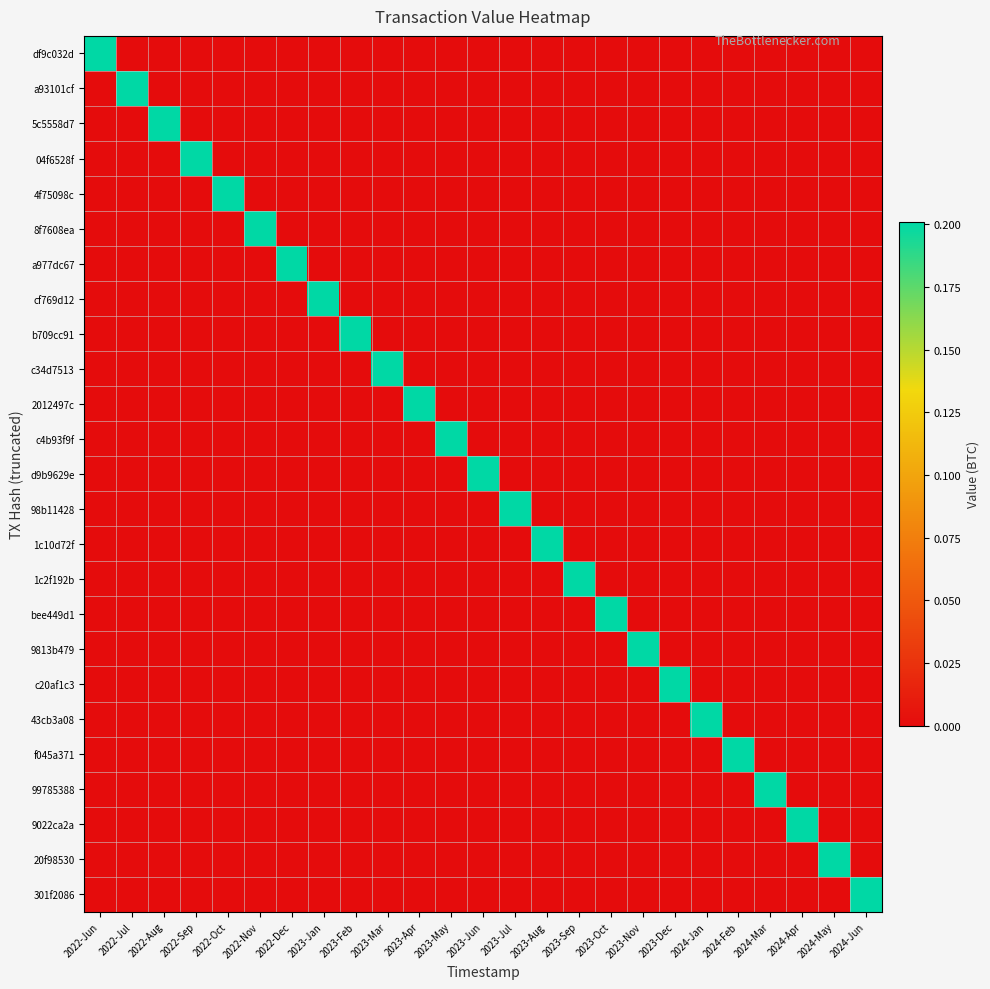

Reading right to left, extract all data points from this chart.

df9c032d: 2024-Jun=0.0	2024-May=0.0	2024-Apr=0.0	2024-Mar=0.0	2024-Feb=0.0	2024-Jan=0.0	2023-Dec=0.0	2023-Nov=0.0	2023-Oct=0.0	2023-Sep=0.0	2023-Aug=0.0	2023-Jul=0.0	2023-Jun=0.0	2023-May=0.0	2023-Apr=0.0	2023-Mar=0.0	2023-Feb=0.0	2023-Jan=0.0	2022-Dec=0.0	2022-Nov=0.0	2022-Oct=0.0	2022-Sep=0.0	2022-Aug=0.0	2022-Jul=0.0	2022-Jun=0.2
a93101cf: 2024-Jun=0.0	2024-May=0.0	2024-Apr=0.0	2024-Mar=0.0	2024-Feb=0.0	2024-Jan=0.0	2023-Dec=0.0	2023-Nov=0.0	2023-Oct=0.0	2023-Sep=0.0	2023-Aug=0.0	2023-Jul=0.0	2023-Jun=0.0	2023-May=0.0	2023-Apr=0.0	2023-Mar=0.0	2023-Feb=0.0	2023-Jan=0.0	2022-Dec=0.0	2022-Nov=0.0	2022-Oct=0.0	2022-Sep=0.0	2022-Aug=0.0	2022-Jul=0.2	2022-Jun=0.0
5c5558d7: 2024-Jun=0.0	2024-May=0.0	2024-Apr=0.0	2024-Mar=0.0	2024-Feb=0.0	2024-Jan=0.0	2023-Dec=0.0	2023-Nov=0.0	2023-Oct=0.0	2023-Sep=0.0	2023-Aug=0.0	2023-Jul=0.0	2023-Jun=0.0	2023-May=0.0	2023-Apr=0.0	2023-Mar=0.0	2023-Feb=0.0	2023-Jan=0.0	2022-Dec=0.0	2022-Nov=0.0	2022-Oct=0.0	2022-Sep=0.0	2022-Aug=0.2	2022-Jul=0.0	2022-Jun=0.0
04f6528f: 2024-Jun=0.0	2024-May=0.0	2024-Apr=0.0	2024-Mar=0.0	2024-Feb=0.0	2024-Jan=0.0	2023-Dec=0.0	2023-Nov=0.0	2023-Oct=0.0	2023-Sep=0.0	2023-Aug=0.0	2023-Jul=0.0	2023-Jun=0.0	2023-May=0.0	2023-Apr=0.0	2023-Mar=0.0	2023-Feb=0.0	2023-Jan=0.0	2022-Dec=0.0	2022-Nov=0.0	2022-Oct=0.0	2022-Sep=0.2	2022-Aug=0.0	2022-Jul=0.0	2022-Jun=0.0
4f75098c: 2024-Jun=0.0	2024-May=0.0	2024-Apr=0.0	2024-Mar=0.0	2024-Feb=0.0	2024-Jan=0.0	2023-Dec=0.0	2023-Nov=0.0	2023-Oct=0.0	2023-Sep=0.0	2023-Aug=0.0	2023-Jul=0.0	2023-Jun=0.0	2023-May=0.0	2023-Apr=0.0	2023-Mar=0.0	2023-Feb=0.0	2023-Jan=0.0	2022-Dec=0.0	2022-Nov=0.0	2022-Oct=0.2	2022-Sep=0.0	2022-Aug=0.0	2022-Jul=0.0	2022-Jun=0.0
8f7608ea: 2024-Jun=0.0	2024-May=0.0	2024-Apr=0.0	2024-Mar=0.0	2024-Feb=0.0	2024-Jan=0.0	2023-Dec=0.0	2023-Nov=0.0	2023-Oct=0.0	2023-Sep=0.0	2023-Aug=0.0	2023-Jul=0.0	2023-Jun=0.0	2023-May=0.0	2023-Apr=0.0	2023-Mar=0.0	2023-Feb=0.0	2023-Jan=0.0	2022-Dec=0.0	2022-Nov=0.2	2022-Oct=0.0	2022-Sep=0.0	2022-Aug=0.0	2022-Jul=0.0	2022-Jun=0.0
a977dc67: 2024-Jun=0.0	2024-May=0.0	2024-Apr=0.0	2024-Mar=0.0	2024-Feb=0.0	2024-Jan=0.0	2023-Dec=0.0	2023-Nov=0.0	2023-Oct=0.0	2023-Sep=0.0	2023-Aug=0.0	2023-Jul=0.0	2023-Jun=0.0	2023-May=0.0	2023-Apr=0.0	2023-Mar=0.0	2023-Feb=0.0	2023-Jan=0.0	2022-Dec=0.2	2022-Nov=0.0	2022-Oct=0.0	2022-Sep=0.0	2022-Aug=0.0	2022-Jul=0.0	2022-Jun=0.0
cf769d12: 2024-Jun=0.0	2024-May=0.0	2024-Apr=0.0	2024-Mar=0.0	2024-Feb=0.0	2024-Jan=0.0	2023-Dec=0.0	2023-Nov=0.0	2023-Oct=0.0	2023-Sep=0.0	2023-Aug=0.0	2023-Jul=0.0	2023-Jun=0.0	2023-May=0.0	2023-Apr=0.0	2023-Mar=0.0	2023-Feb=0.0	2023-Jan=0.2	2022-Dec=0.0	2022-Nov=0.0	2022-Oct=0.0	2022-Sep=0.0	2022-Aug=0.0	2022-Jul=0.0	2022-Jun=0.0
b709cc91: 2024-Jun=0.0	2024-May=0.0	2024-Apr=0.0	2024-Mar=0.0	2024-Feb=0.0	2024-Jan=0.0	2023-Dec=0.0	2023-Nov=0.0	2023-Oct=0.0	2023-Sep=0.0	2023-Aug=0.0	2023-Jul=0.0	2023-Jun=0.0	2023-May=0.0	2023-Apr=0.0	2023-Mar=0.0	2023-Feb=0.2	2023-Jan=0.0	2022-Dec=0.0	2022-Nov=0.0	2022-Oct=0.0	2022-Sep=0.0	2022-Aug=0.0	2022-Jul=0.0	2022-Jun=0.0
c34d7513: 2024-Jun=0.0	2024-May=0.0	2024-Apr=0.0	2024-Mar=0.0	2024-Feb=0.0	2024-Jan=0.0	2023-Dec=0.0	2023-Nov=0.0	2023-Oct=0.0	2023-Sep=0.0	2023-Aug=0.0	2023-Jul=0.0	2023-Jun=0.0	2023-May=0.0	2023-Apr=0.0	2023-Mar=0.2	2023-Feb=0.0	2023-Jan=0.0	2022-Dec=0.0	2022-Nov=0.0	2022-Oct=0.0	2022-Sep=0.0	2022-Aug=0.0	2022-Jul=0.0	2022-Jun=0.0
2012497c: 2024-Jun=0.0	2024-May=0.0	2024-Apr=0.0	2024-Mar=0.0	2024-Feb=0.0	2024-Jan=0.0	2023-Dec=0.0	2023-Nov=0.0	2023-Oct=0.0	2023-Sep=0.0	2023-Aug=0.0	2023-Jul=0.0	2023-Jun=0.0	2023-May=0.0	2023-Apr=0.2	2023-Mar=0.0	2023-Feb=0.0	2023-Jan=0.0	2022-Dec=0.0	2022-Nov=0.0	2022-Oct=0.0	2022-Sep=0.0	2022-Aug=0.0	2022-Jul=0.0	2022-Jun=0.0
c4b93f9f: 2024-Jun=0.0	2024-May=0.0	2024-Apr=0.0	2024-Mar=0.0	2024-Feb=0.0	2024-Jan=0.0	2023-Dec=0.0	2023-Nov=0.0	2023-Oct=0.0	2023-Sep=0.0	2023-Aug=0.0	2023-Jul=0.0	2023-Jun=0.0	2023-May=0.2	2023-Apr=0.0	2023-Mar=0.0	2023-Feb=0.0	2023-Jan=0.0	2022-Dec=0.0	2022-Nov=0.0	2022-Oct=0.0	2022-Sep=0.0	2022-Aug=0.0	2022-Jul=0.0	2022-Jun=0.0
d9b9629e: 2024-Jun=0.0	2024-May=0.0	2024-Apr=0.0	2024-Mar=0.0	2024-Feb=0.0	2024-Jan=0.0	2023-Dec=0.0	2023-Nov=0.0	2023-Oct=0.0	2023-Sep=0.0	2023-Aug=0.0	2023-Jul=0.0	2023-Jun=0.2	2023-May=0.0	2023-Apr=0.0	2023-Mar=0.0	2023-Feb=0.0	2023-Jan=0.0	2022-Dec=0.0	2022-Nov=0.0	2022-Oct=0.0	2022-Sep=0.0	2022-Aug=0.0	2022-Jul=0.0	2022-Jun=0.0
98b11428: 2024-Jun=0.0	2024-May=0.0	2024-Apr=0.0	2024-Mar=0.0	2024-Feb=0.0	2024-Jan=0.0	2023-Dec=0.0	2023-Nov=0.0	2023-Oct=0.0	2023-Sep=0.0	2023-Aug=0.0	2023-Jul=0.2	2023-Jun=0.0	2023-May=0.0	2023-Apr=0.0	2023-Mar=0.0	2023-Feb=0.0	2023-Jan=0.0	2022-Dec=0.0	2022-Nov=0.0	2022-Oct=0.0	2022-Sep=0.0	2022-Aug=0.0	2022-Jul=0.0	2022-Jun=0.0
1c10d72f: 2024-Jun=0.0	2024-May=0.0	2024-Apr=0.0	2024-Mar=0.0	2024-Feb=0.0	2024-Jan=0.0	2023-Dec=0.0	2023-Nov=0.0	2023-Oct=0.0	2023-Sep=0.0	2023-Aug=0.2	2023-Jul=0.0	2023-Jun=0.0	2023-May=0.0	2023-Apr=0.0	2023-Mar=0.0	2023-Feb=0.0	2023-Jan=0.0	2022-Dec=0.0	2022-Nov=0.0	2022-Oct=0.0	2022-Sep=0.0	2022-Aug=0.0	2022-Jul=0.0	2022-Jun=0.0
1c2f192b: 2024-Jun=0.0	2024-May=0.0	2024-Apr=0.0	2024-Mar=0.0	2024-Feb=0.0	2024-Jan=0.0	2023-Dec=0.0	2023-Nov=0.0	2023-Oct=0.0	2023-Sep=0.2	2023-Aug=0.0	2023-Jul=0.0	2023-Jun=0.0	2023-May=0.0	2023-Apr=0.0	2023-Mar=0.0	2023-Feb=0.0	2023-Jan=0.0	2022-Dec=0.0	2022-Nov=0.0	2022-Oct=0.0	2022-Sep=0.0	2022-Aug=0.0	2022-Jul=0.0	2022-Jun=0.0
bee449d1: 2024-Jun=0.0	2024-May=0.0	2024-Apr=0.0	2024-Mar=0.0	2024-Feb=0.0	2024-Jan=0.0	2023-Dec=0.0	2023-Nov=0.0	2023-Oct=0.2	2023-Sep=0.0	2023-Aug=0.0	2023-Jul=0.0	2023-Jun=0.0	2023-May=0.0	2023-Apr=0.0	2023-Mar=0.0	2023-Feb=0.0	2023-Jan=0.0	2022-Dec=0.0	2022-Nov=0.0	2022-Oct=0.0	2022-Sep=0.0	2022-Aug=0.0	2022-Jul=0.0	2022-Jun=0.0
9813b479: 2024-Jun=0.0	2024-May=0.0	2024-Apr=0.0	2024-Mar=0.0	2024-Feb=0.0	2024-Jan=0.0	2023-Dec=0.0	2023-Nov=0.2	2023-Oct=0.0	2023-Sep=0.0	2023-Aug=0.0	2023-Jul=0.0	2023-Jun=0.0	2023-May=0.0	2023-Apr=0.0	2023-Mar=0.0	2023-Feb=0.0	2023-Jan=0.0	2022-Dec=0.0	2022-Nov=0.0	2022-Oct=0.0	2022-Sep=0.0	2022-Aug=0.0	2022-Jul=0.0	2022-Jun=0.0
c20af1c3: 2024-Jun=0.0	2024-May=0.0	2024-Apr=0.0	2024-Mar=0.0	2024-Feb=0.0	2024-Jan=0.0	2023-Dec=0.2	2023-Nov=0.0	2023-Oct=0.0	2023-Sep=0.0	2023-Aug=0.0	2023-Jul=0.0	2023-Jun=0.0	2023-May=0.0	2023-Apr=0.0	2023-Mar=0.0	2023-Feb=0.0	2023-Jan=0.0	2022-Dec=0.0	2022-Nov=0.0	2022-Oct=0.0	2022-Sep=0.0	2022-Aug=0.0	2022-Jul=0.0	2022-Jun=0.0
43cb3a08: 2024-Jun=0.0	2024-May=0.0	2024-Apr=0.0	2024-Mar=0.0	2024-Feb=0.0	2024-Jan=0.2	2023-Dec=0.0	2023-Nov=0.0	2023-Oct=0.0	2023-Sep=0.0	2023-Aug=0.0	2023-Jul=0.0	2023-Jun=0.0	2023-May=0.0	2023-Apr=0.0	2023-Mar=0.0	2023-Feb=0.0	2023-Jan=0.0	2022-Dec=0.0	2022-Nov=0.0	2022-Oct=0.0	2022-Sep=0.0	2022-Aug=0.0	2022-Jul=0.0	2022-Jun=0.0
f045a371: 2024-Jun=0.0	2024-May=0.0	2024-Apr=0.0	2024-Mar=0.0	2024-Feb=0.2	2024-Jan=0.0	2023-Dec=0.0	2023-Nov=0.0	2023-Oct=0.0	2023-Sep=0.0	2023-Aug=0.0	2023-Jul=0.0	2023-Jun=0.0	2023-May=0.0	2023-Apr=0.0	2023-Mar=0.0	2023-Feb=0.0	2023-Jan=0.0	2022-Dec=0.0	2022-Nov=0.0	2022-Oct=0.0	2022-Sep=0.0	2022-Aug=0.0	2022-Jul=0.0	2022-Jun=0.0
99785388: 2024-Jun=0.0	2024-May=0.0	2024-Apr=0.0	2024-Mar=0.2	2024-Feb=0.0	2024-Jan=0.0	2023-Dec=0.0	2023-Nov=0.0	2023-Oct=0.0	2023-Sep=0.0	2023-Aug=0.0	2023-Jul=0.0	2023-Jun=0.0	2023-May=0.0	2023-Apr=0.0	2023-Mar=0.0	2023-Feb=0.0	2023-Jan=0.0	2022-Dec=0.0	2022-Nov=0.0	2022-Oct=0.0	2022-Sep=0.0	2022-Aug=0.0	2022-Jul=0.0	2022-Jun=0.0
9022ca2a: 2024-Jun=0.0	2024-May=0.0	2024-Apr=0.2	2024-Mar=0.0	2024-Feb=0.0	2024-Jan=0.0	2023-Dec=0.0	2023-Nov=0.0	2023-Oct=0.0	2023-Sep=0.0	2023-Aug=0.0	2023-Jul=0.0	2023-Jun=0.0	2023-May=0.0	2023-Apr=0.0	2023-Mar=0.0	2023-Feb=0.0	2023-Jan=0.0	2022-Dec=0.0	2022-Nov=0.0	2022-Oct=0.0	2022-Sep=0.0	2022-Aug=0.0	2022-Jul=0.0	2022-Jun=0.0
20f98530: 2024-Jun=0.0	2024-May=0.2	2024-Apr=0.0	2024-Mar=0.0	2024-Feb=0.0	2024-Jan=0.0	2023-Dec=0.0	2023-Nov=0.0	2023-Oct=0.0	2023-Sep=0.0	2023-Aug=0.0	2023-Jul=0.0	2023-Jun=0.0	2023-May=0.0	2023-Apr=0.0	2023-Mar=0.0	2023-Feb=0.0	2023-Jan=0.0	2022-Dec=0.0	2022-Nov=0.0	2022-Oct=0.0	2022-Sep=0.0	2022-Aug=0.0	2022-Jul=0.0	2022-Jun=0.0
301f2086: 2024-Jun=0.2	2024-May=0.0	2024-Apr=0.0	2024-Mar=0.0	2024-Feb=0.0	2024-Jan=0.0	2023-Dec=0.0	2023-Nov=0.0	2023-Oct=0.0	2023-Sep=0.0	2023-Aug=0.0	2023-Jul=0.0	2023-Jun=0.0	2023-May=0.0	2023-Apr=0.0	2023-Mar=0.0	2023-Feb=0.0	2023-Jan=0.0	2022-Dec=0.0	2022-Nov=0.0	2022-Oct=0.0	2022-Sep=0.0	2022-Aug=0.0	2022-Jul=0.0	2022-Jun=0.0